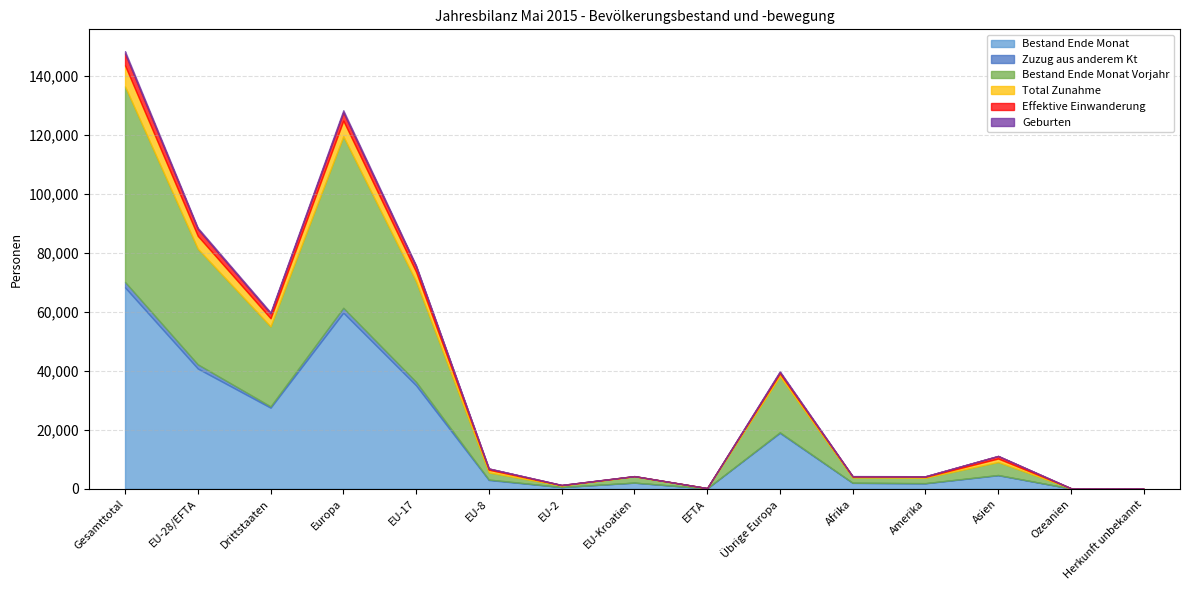

Between Afrika and Herkunft unbekannt, which series saw the biggest shift?

Bestand Ende Monat